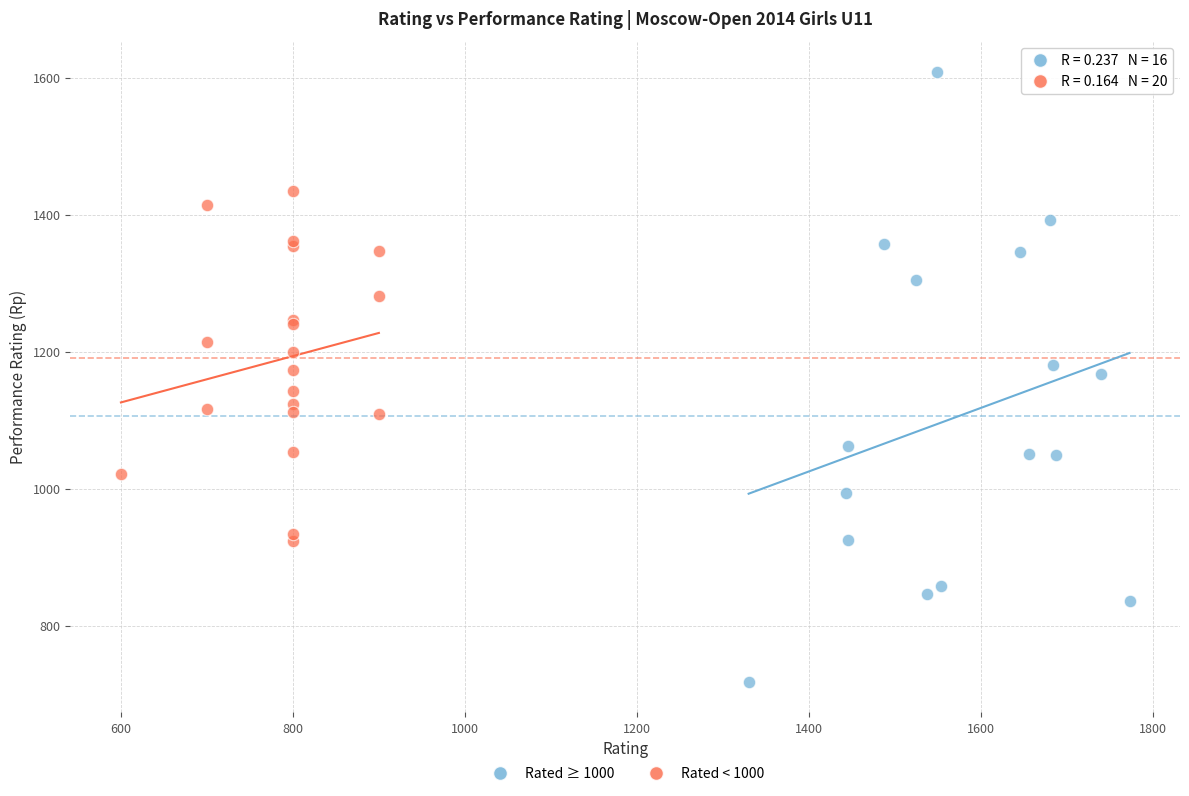

Which series has the widest spread of Y values?

Rated ≥ 1000